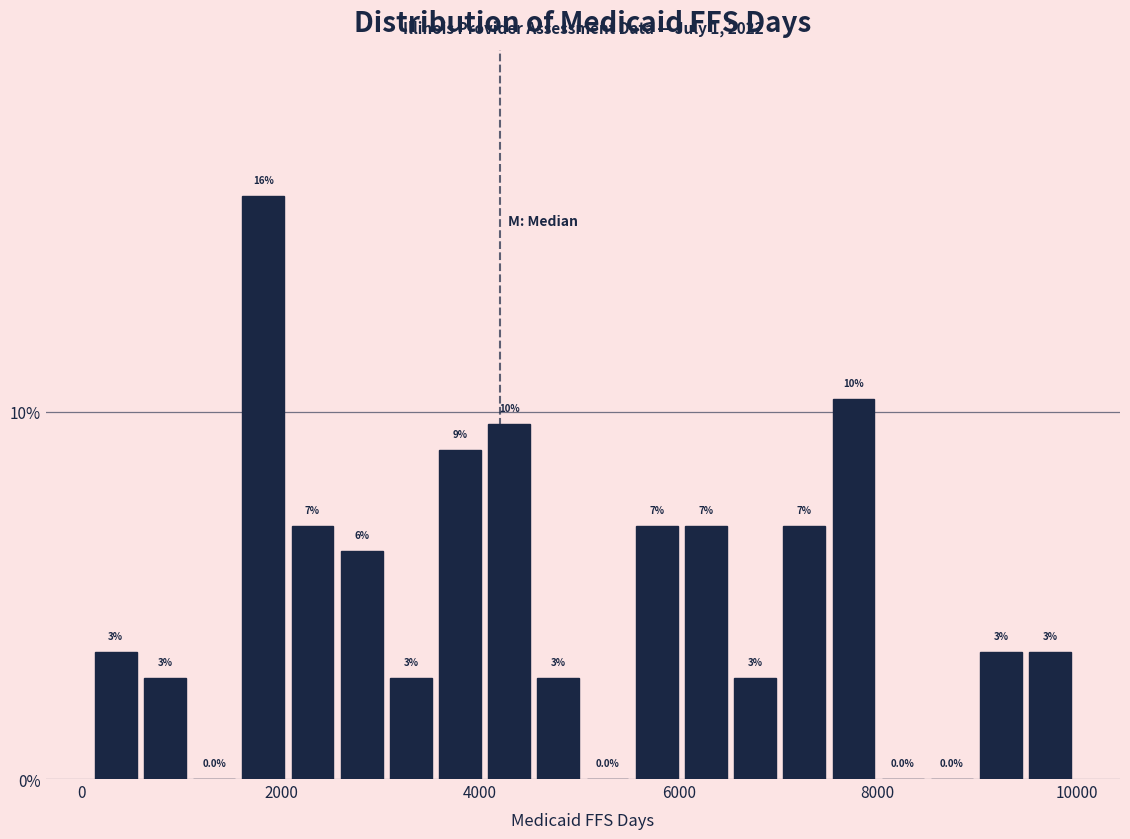

Around what value on the x-axis is the tallest bar? Give the approximate position of its centre, as read against the axis.

1800